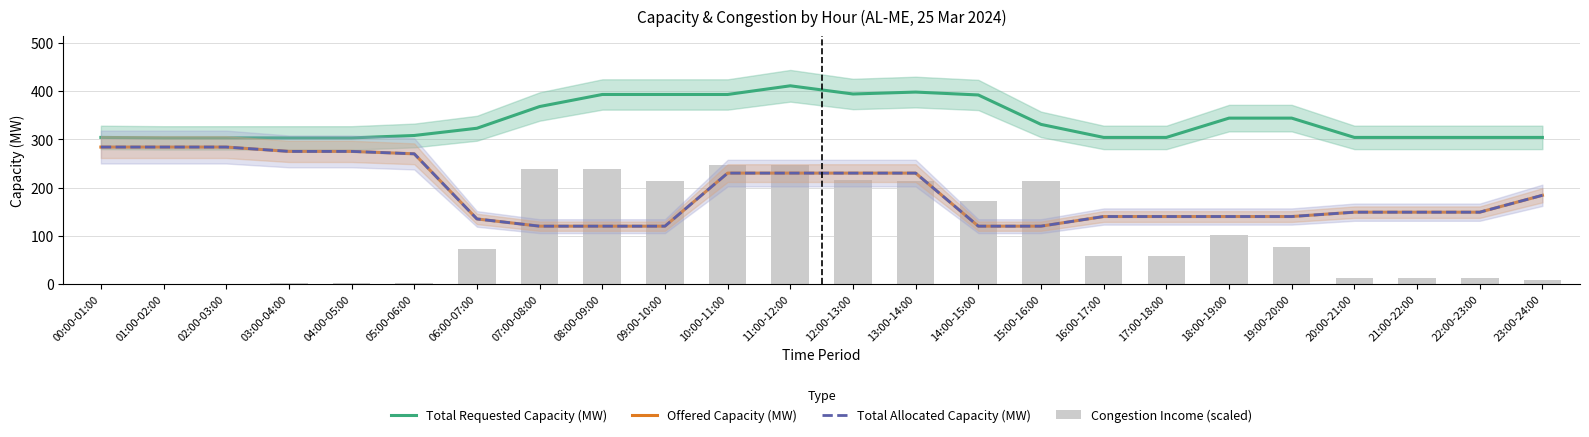

Which category has the lowest value in the Total Allocated Capacity (MW) series?

07:00-08:00